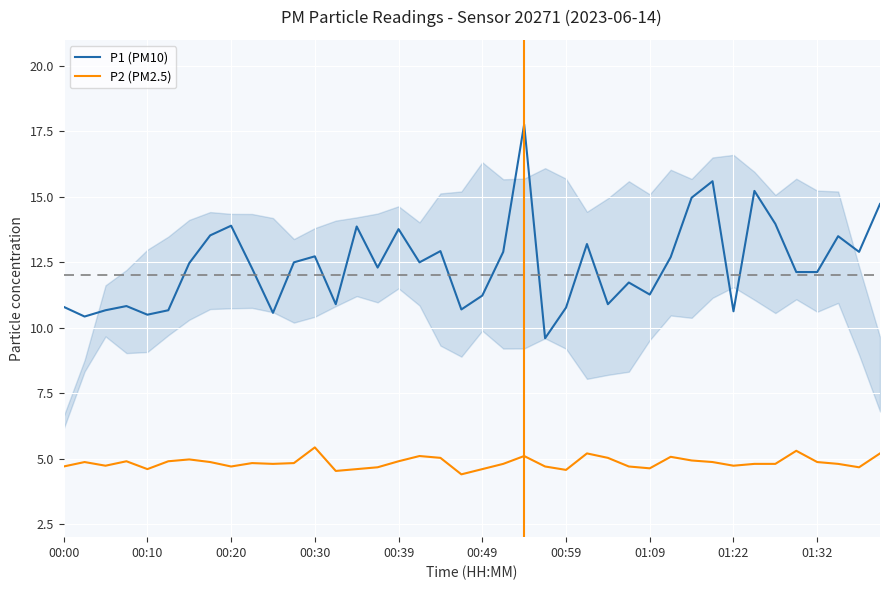

List the series in order of their overall mean, lowest first.

P2 (PM2.5), P1 (PM10)